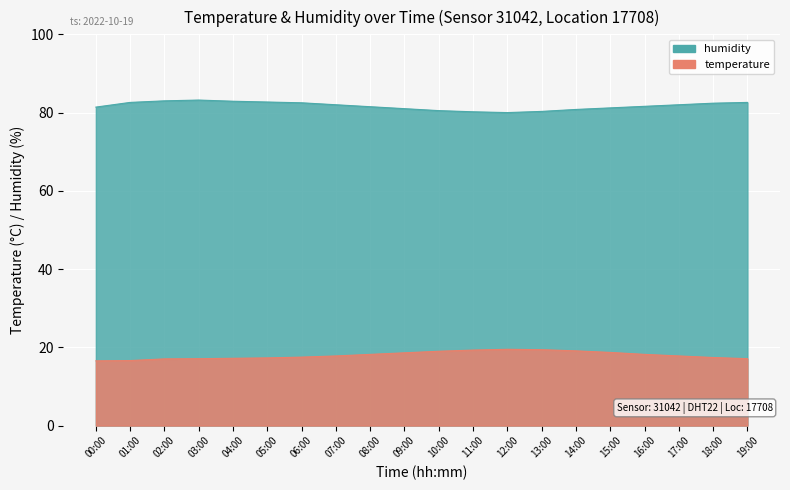

Where does the temperature series first go above 17?

02:00